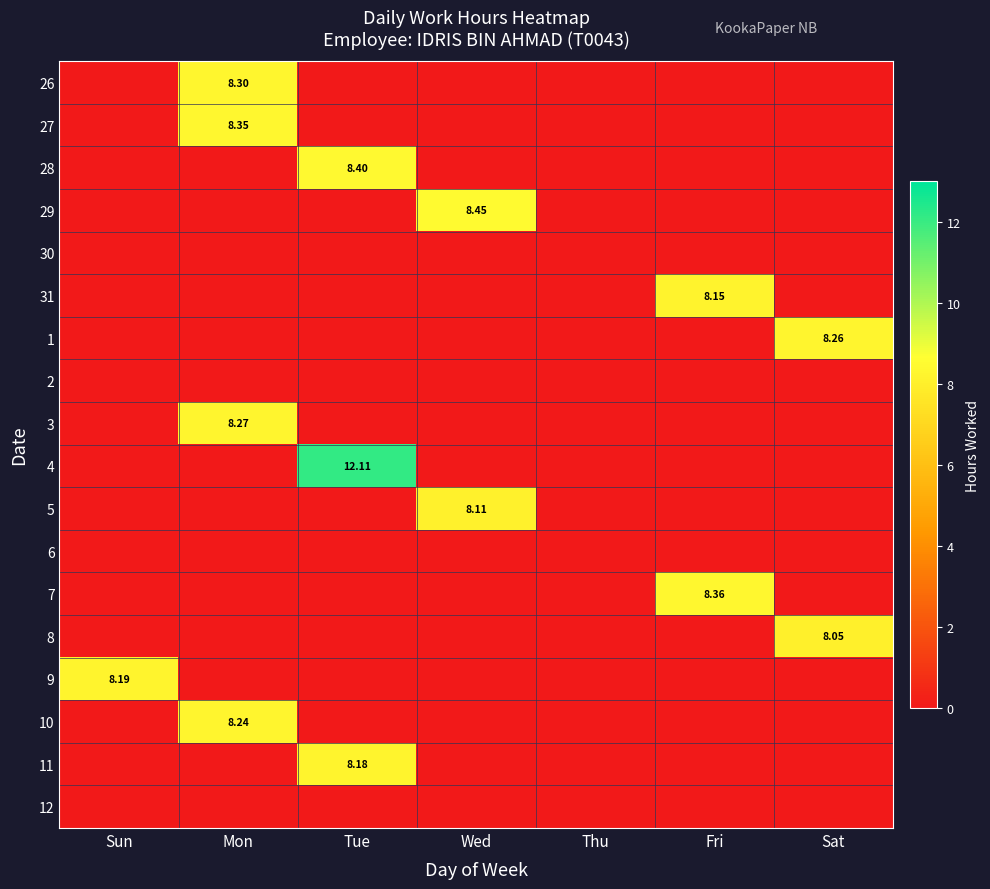

How many positive values does the 3 series have?

1